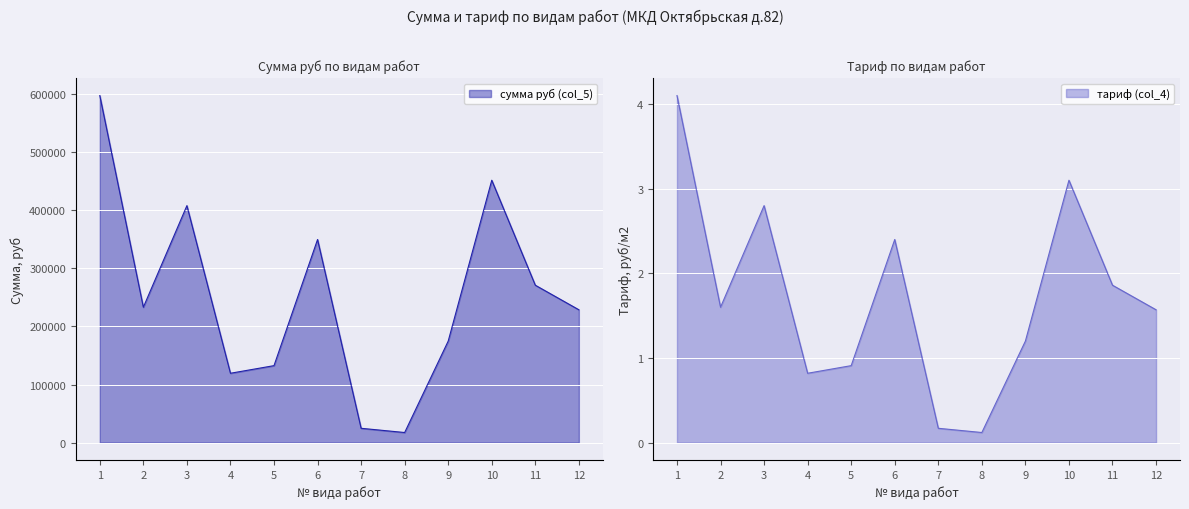

Count the number of data series in this chart.

2